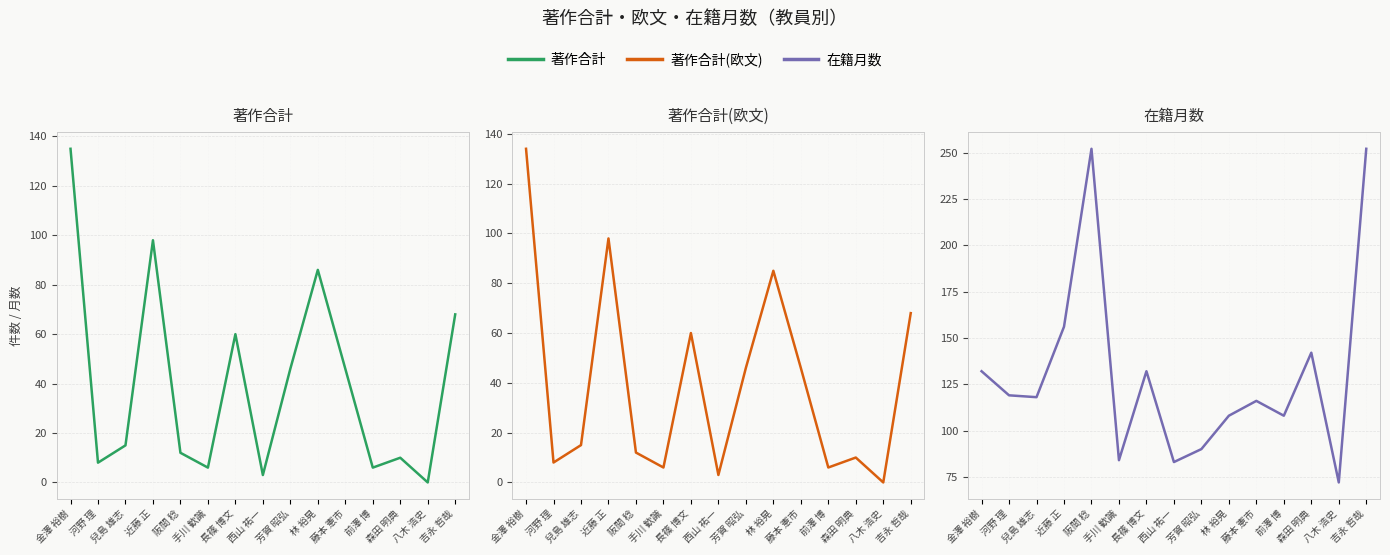

Where do 在籍月数 and 著作合計 first cross each other?

金澤 裕樹 and 河野 理